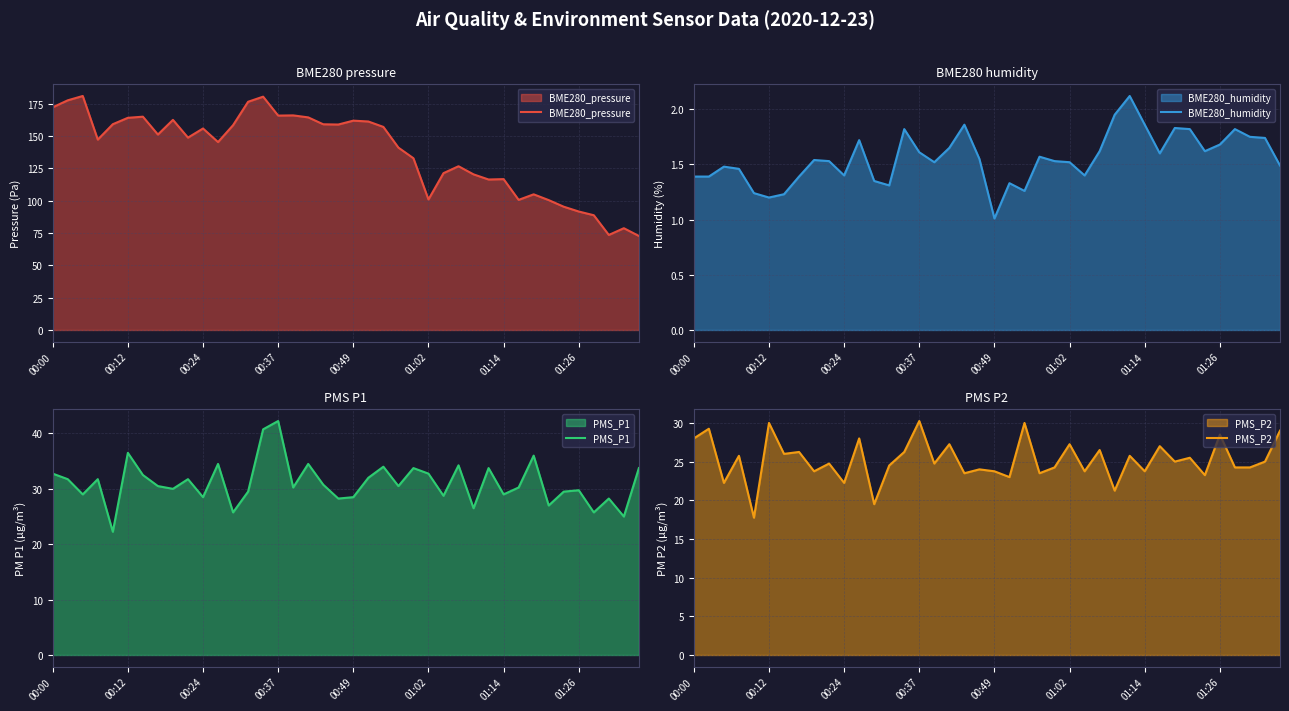

How many data points in PMS_P1 are less than 30?

16